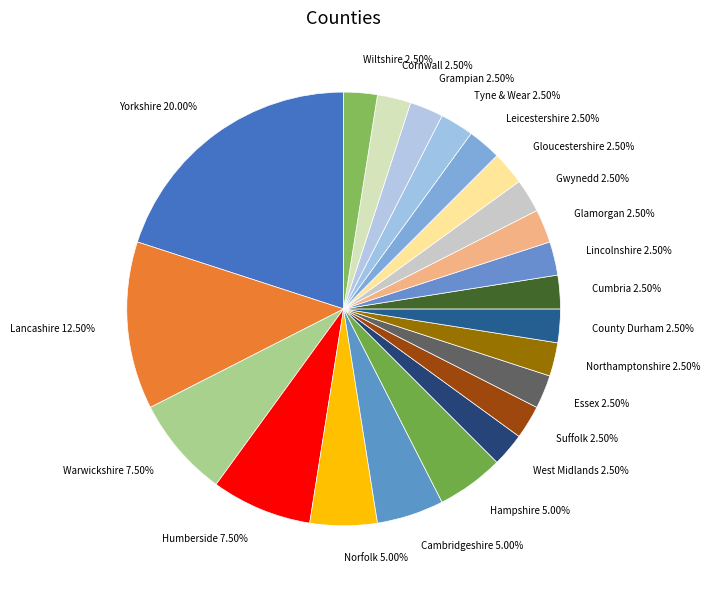

What percentage is NOT represented by Cambridgeshire?

95.0%